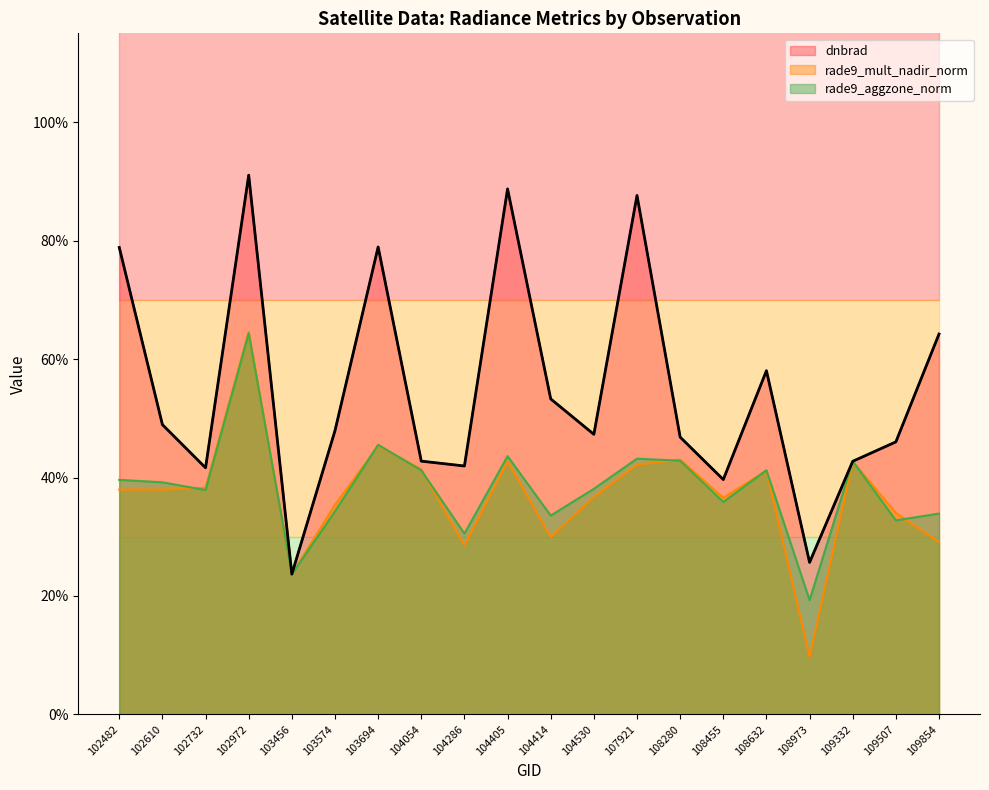

Is the value of dnbrad at 104530 greater than the value of rade9_aggzone_norm at 104405?

Yes